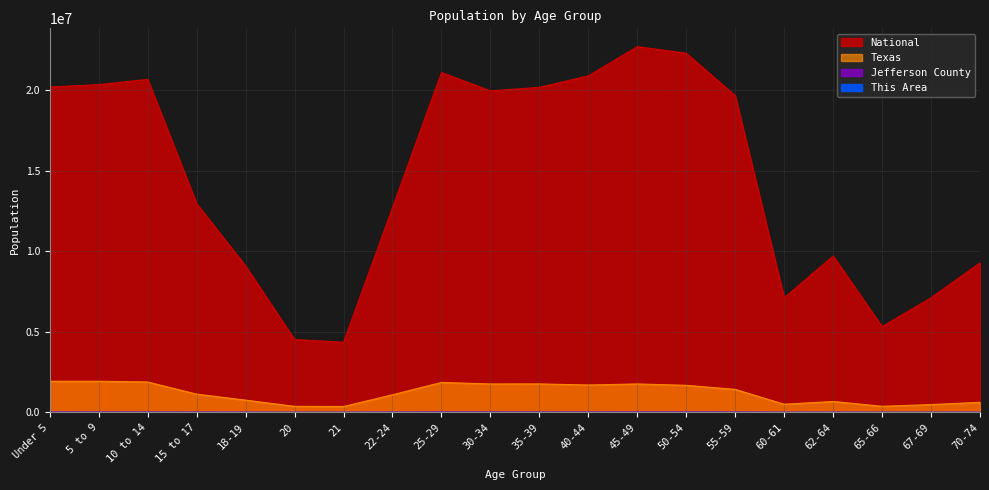

What position from the right is 18-19?

16